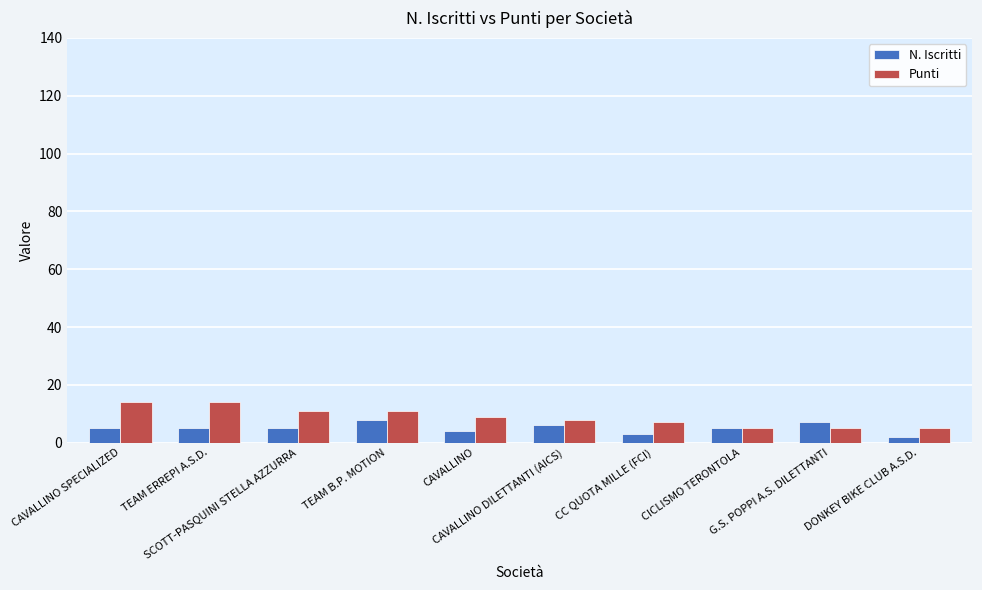

Between SCOTT-PASQUINI STELLA AZZURRA and CAVALLINO, which series saw the biggest shift?

Punti